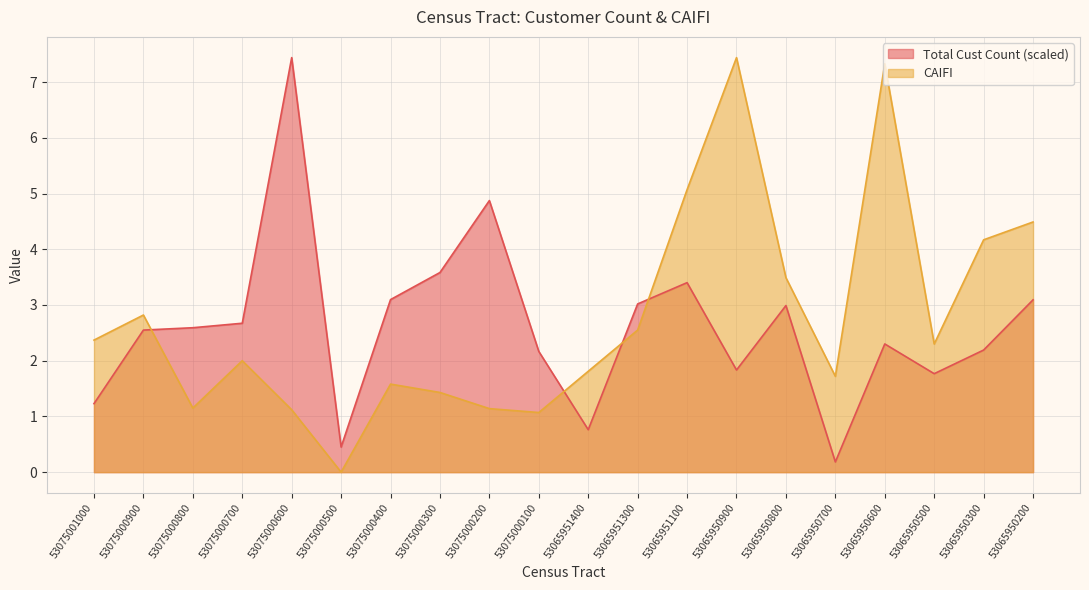

Which has a higher value, 53065950600 or 53065950500?

53065950600